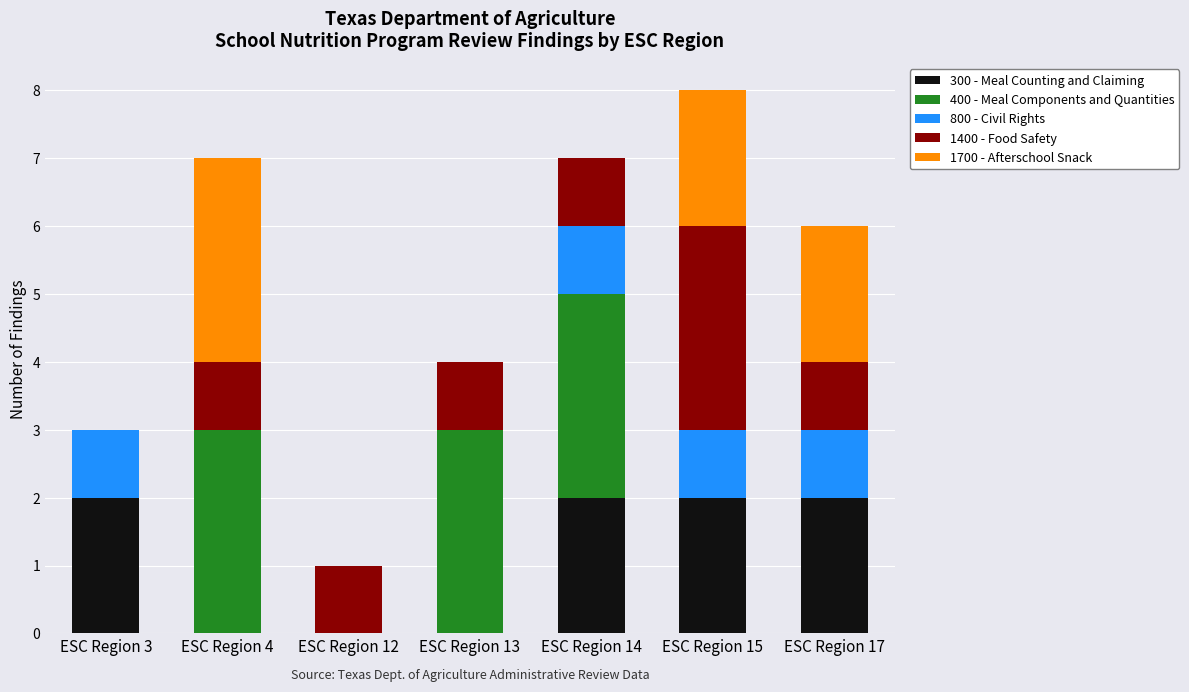

At which category is the sum across all series the highest?

ESC Region 15